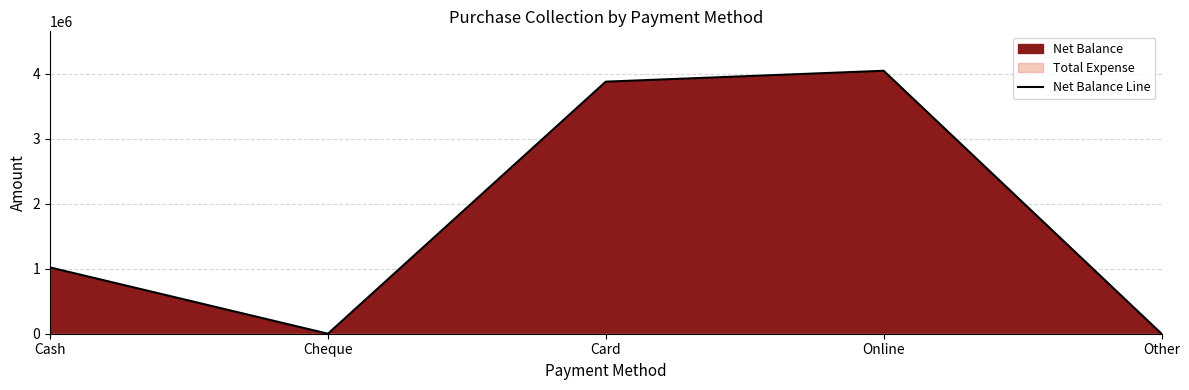

At which label is the value closest to 2024010?

Cash